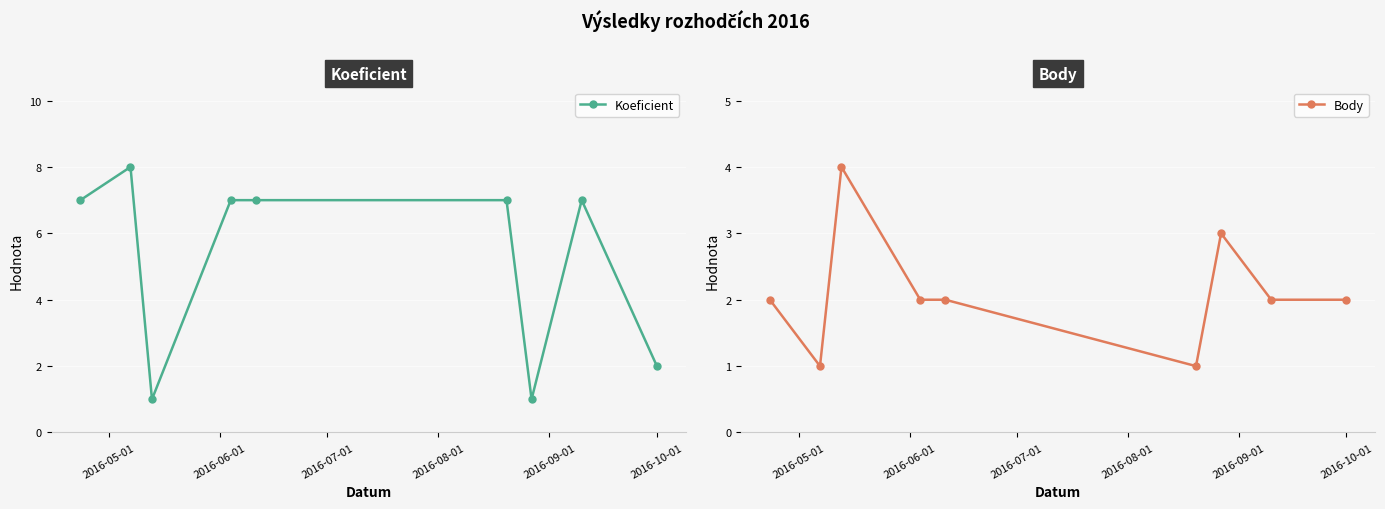

What is the highest value of the Koeficient series?

8